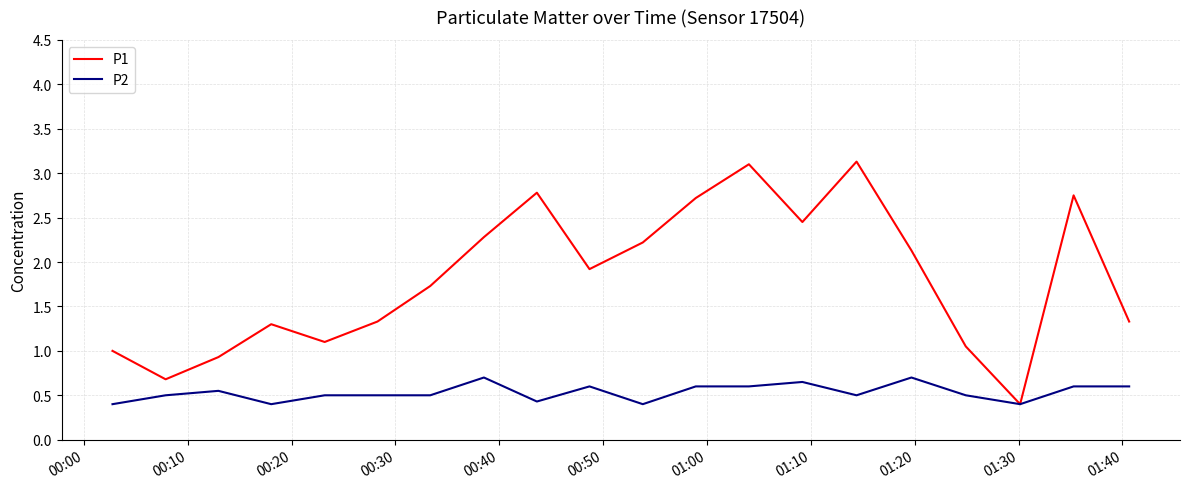

What is the difference between the maximum and minimum values in the P1 series?

2.7